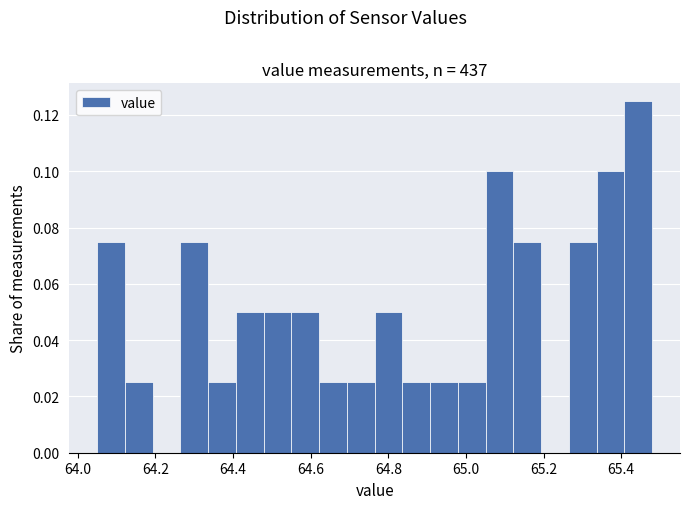

Around what value on the x-axis is the tallest bar? Give the approximate position of its centre, as read against the axis.

65.44